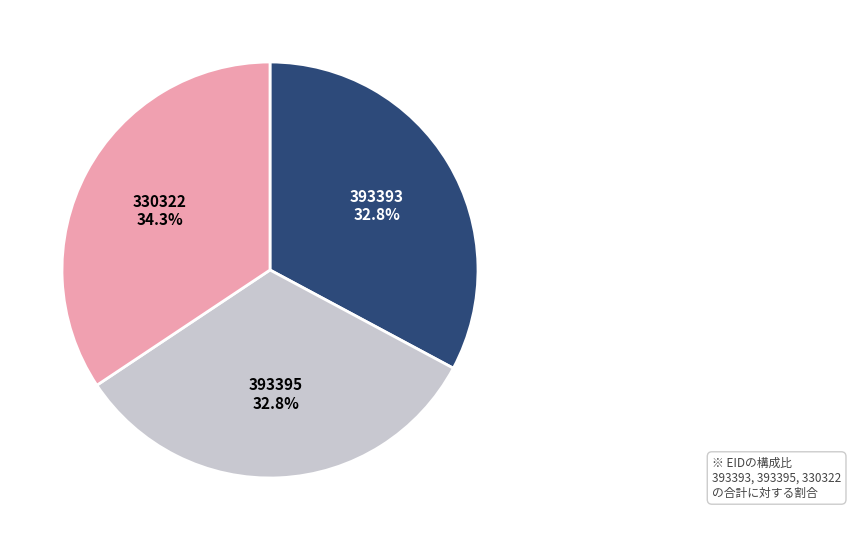

Is there a majority slice in this chart?

No